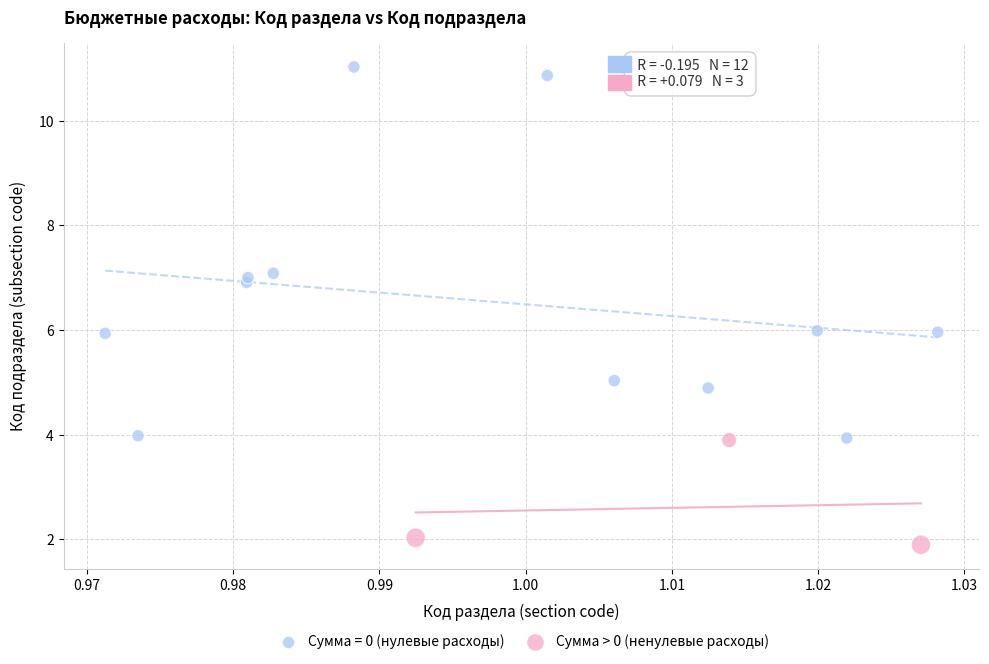

Which series has the widest spread of Y values?

Сумма = 0 (нулевые расходы)